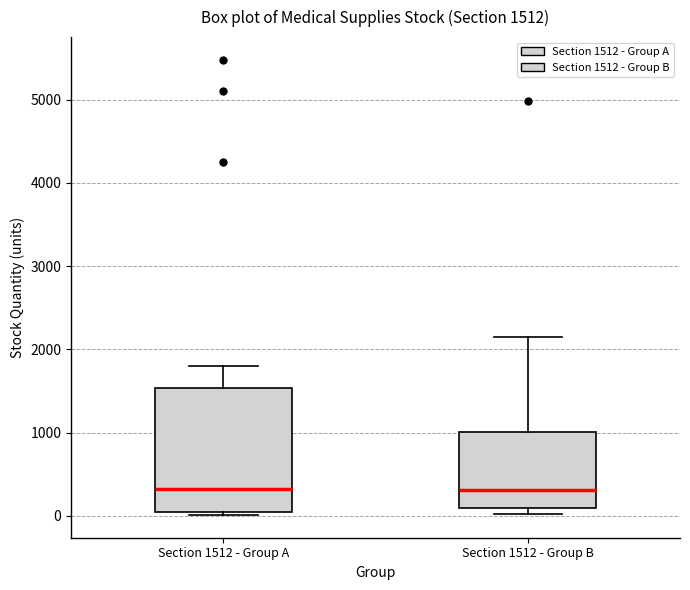

Which box is the tallest, from its lower edge to its upper edge?

Section 1512 - Group A